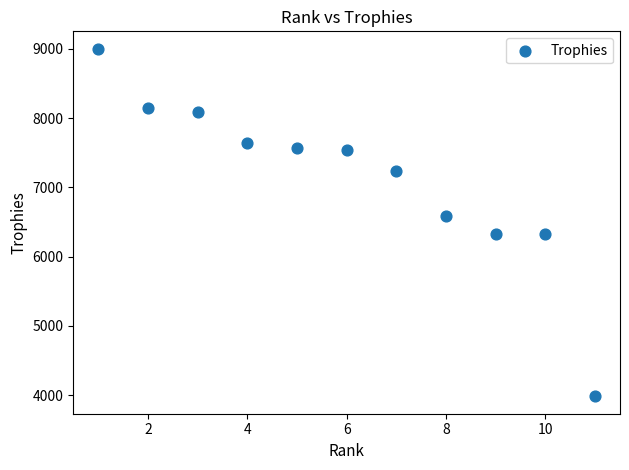

What Y value in the scatter plot is closest to 6491?

6589